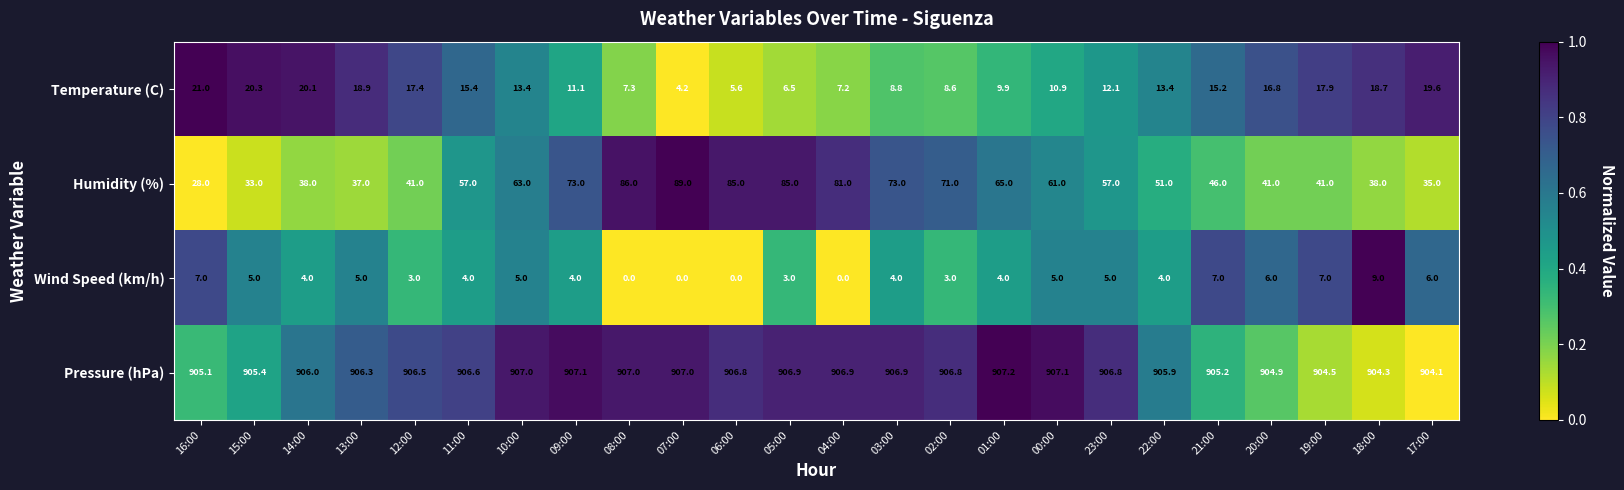

What is the sum of all Wind Speed (km/h) values?

100.0